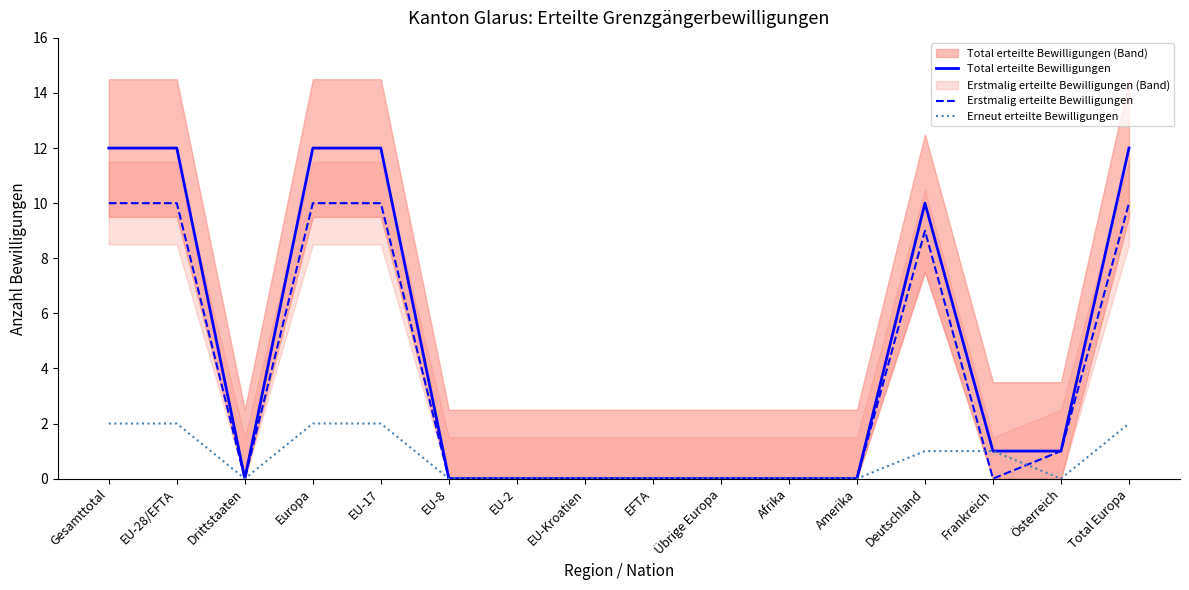

What is the highest value of the Erneut erteilte Bewilligungen series?

2